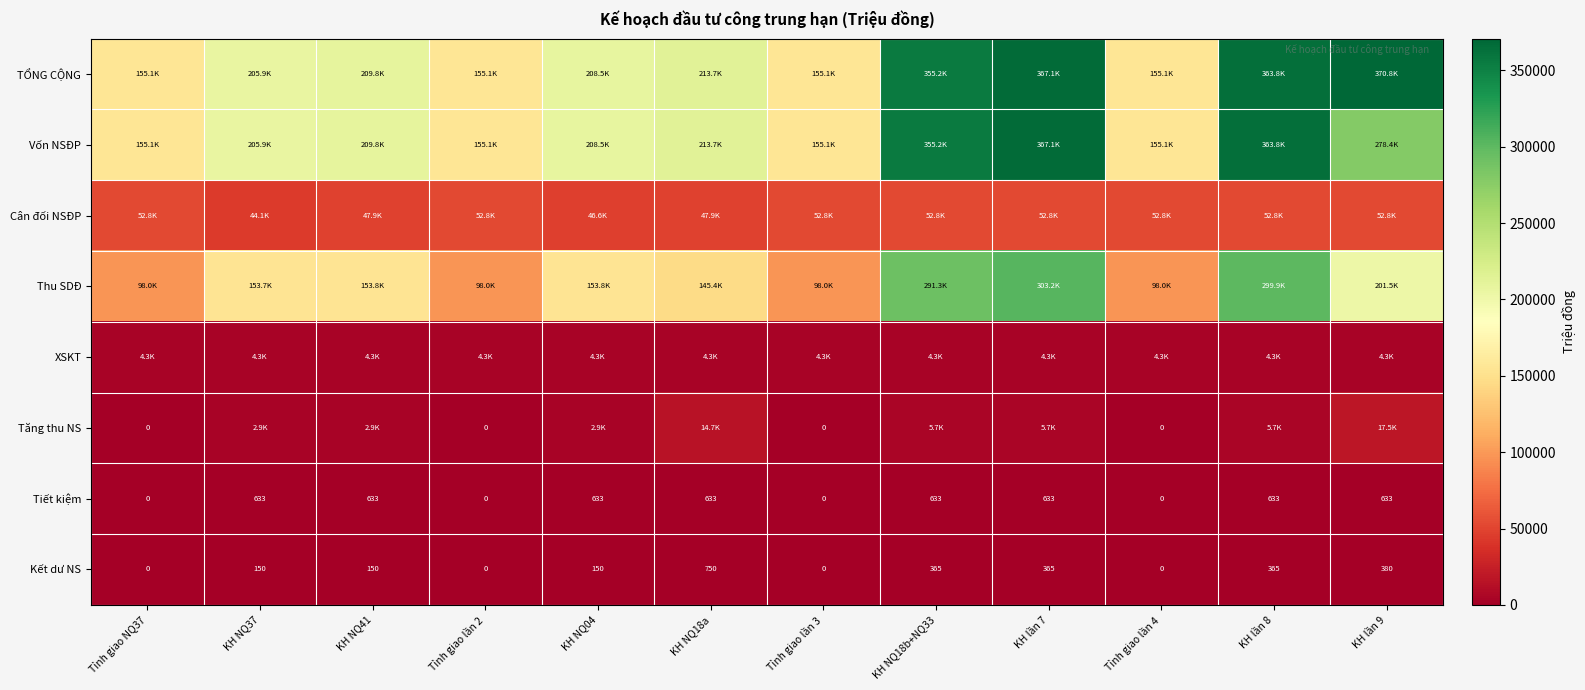

Where is Thu SDĐ nearest to the value 200624?

KH lần 9